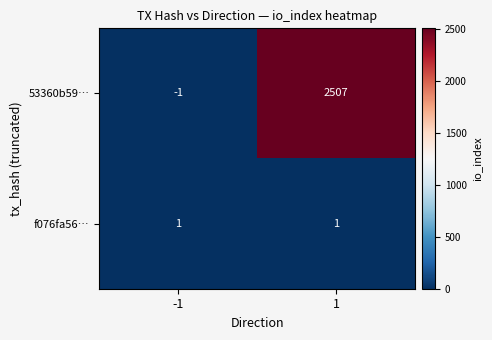

Reading left to right, what are all the values shown in this chart?

53360b59…: -1=-1	1=2507
f076fa56…: -1=1	1=1